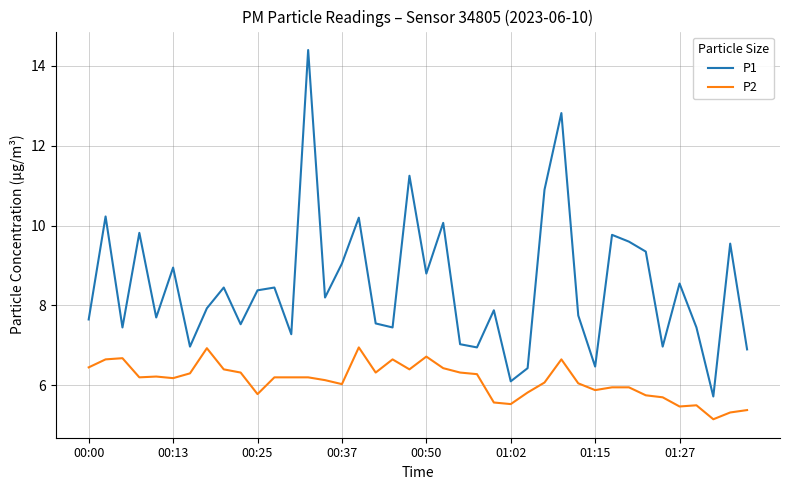

What is the greatest value displayed?

14.4